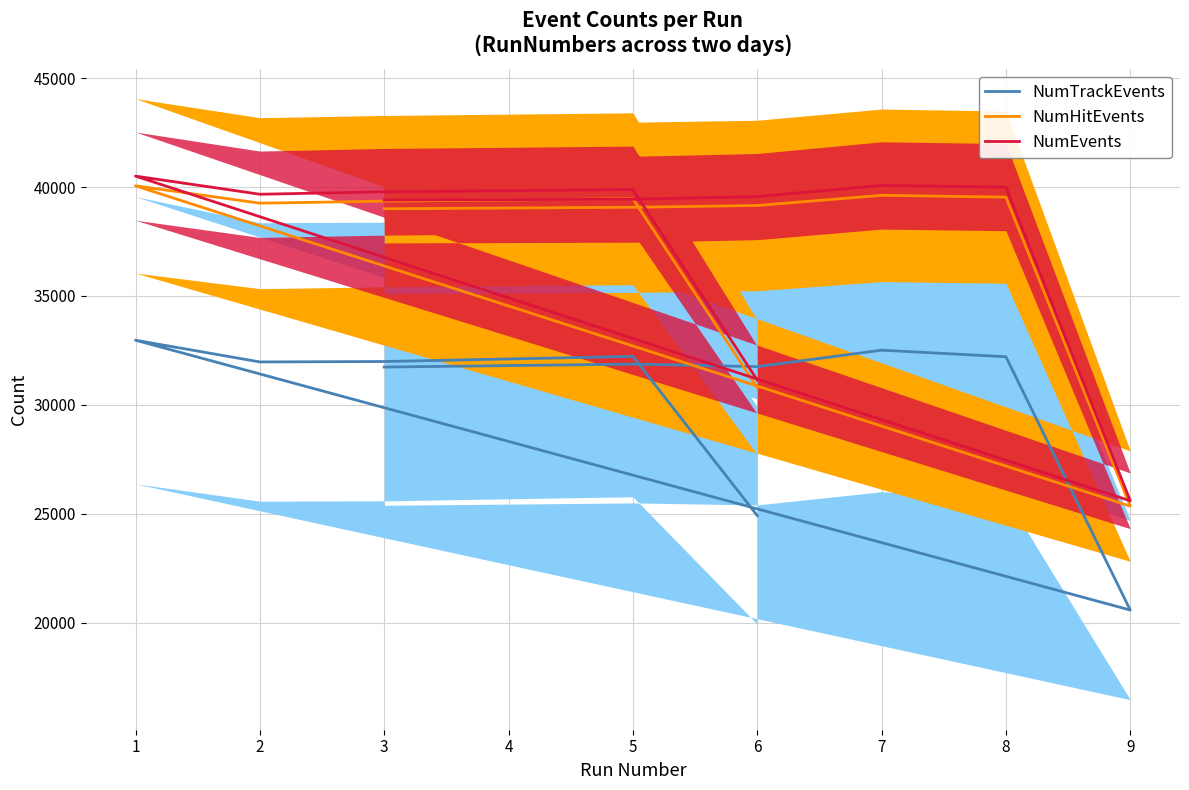

True or false: NumTrackEvents and NumHitEvents intersect in this chart.

False